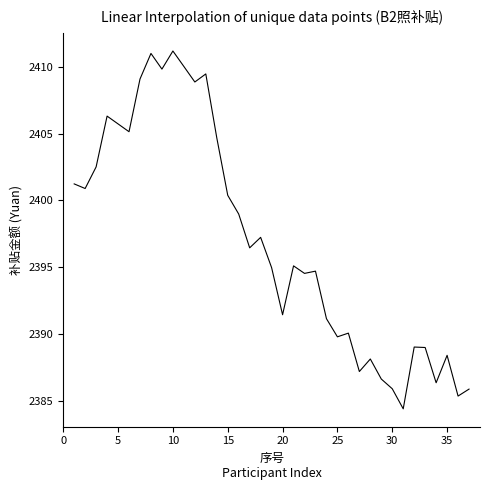

What is the minimum value shown in the chart?

2384.4